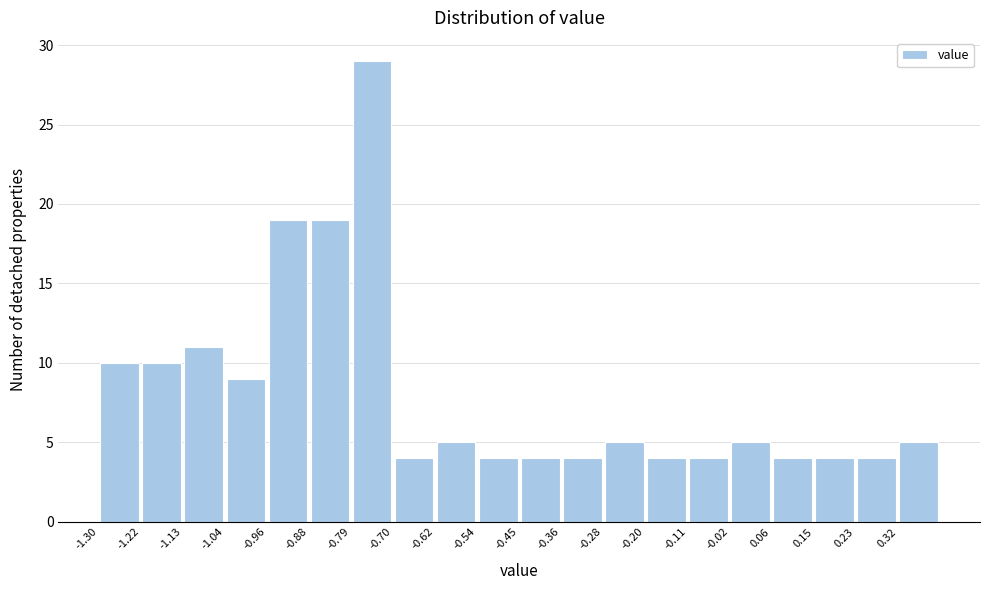

Over which range of the x-axis is the bar tallest?

-0.790 to -0.705